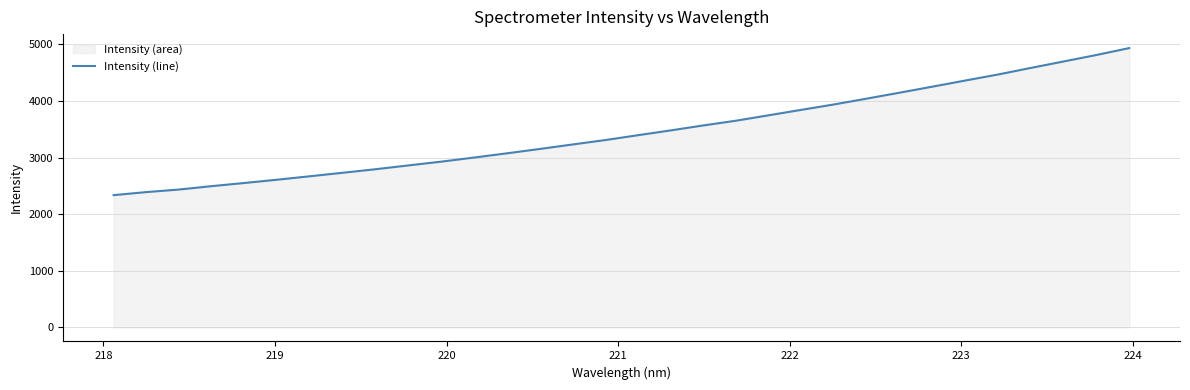

What is the greatest value displayed?

4935.7